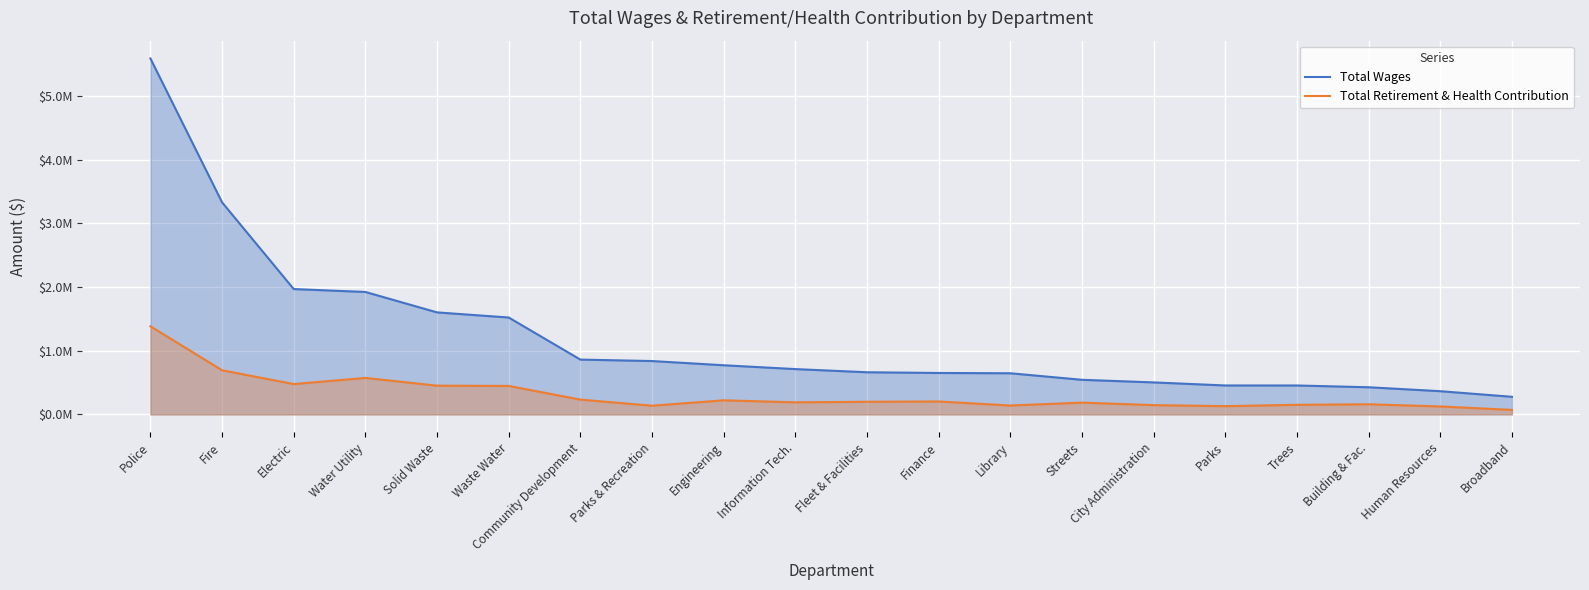

Which series changed the most between Water Utility and Engineering?

Total Wages